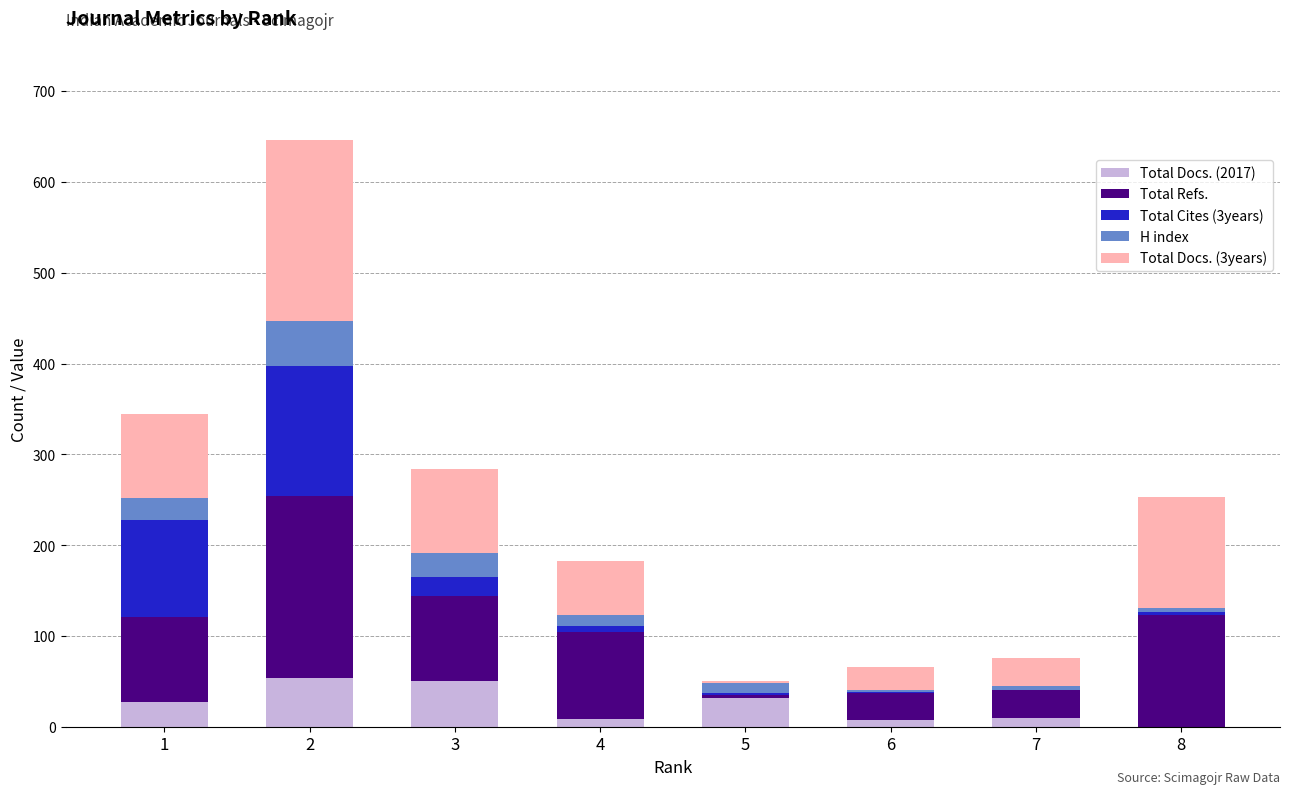

Are the bars horizontal?

No